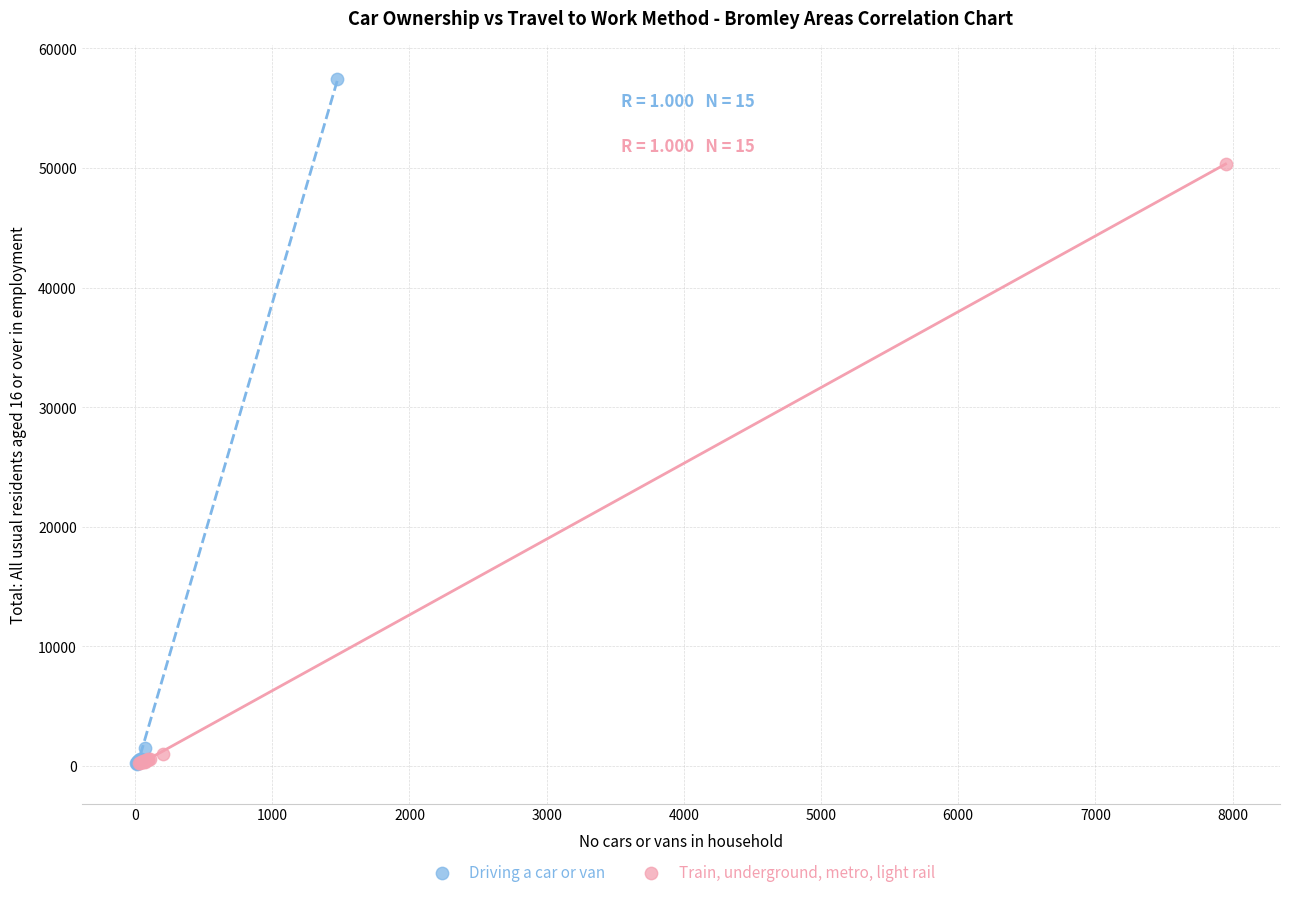

Which series reaches the maximum Y coordinate?

Driving a car or van